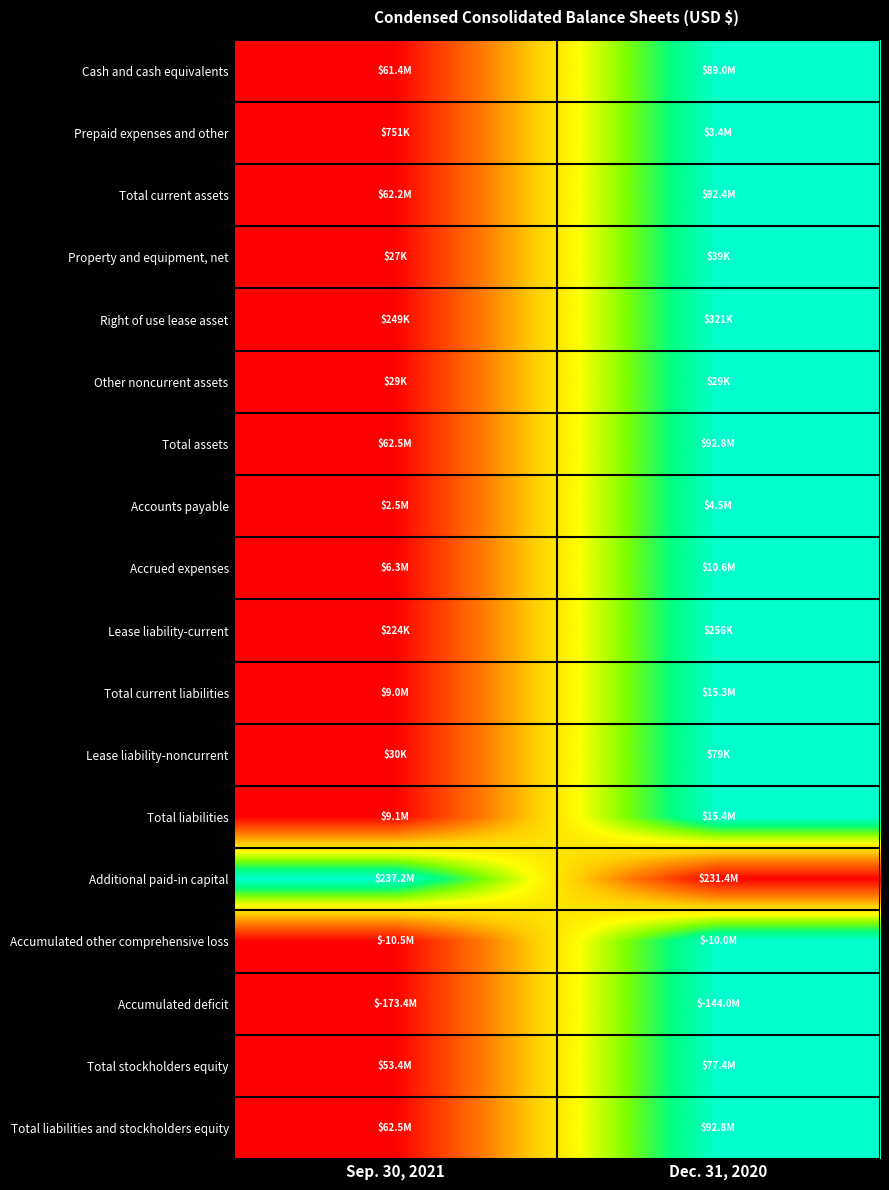

What is the difference between the highest and lowest values at Dec. 31, 2020?

1